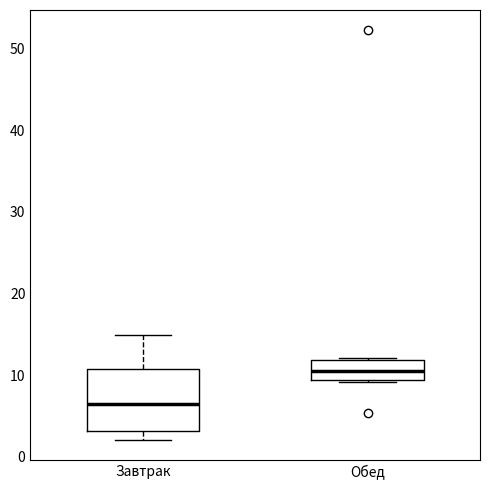

Where does the upper whisker of the box for Завтрак end on the y-axis? The values are not printed on the chart, so give them approximately, as read against the axis.

15